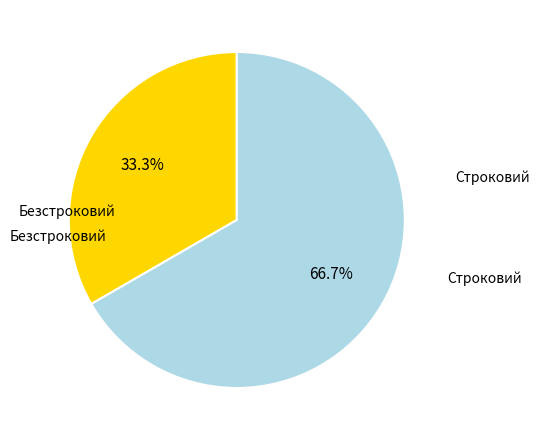

How many slices are in this pie chart?

2